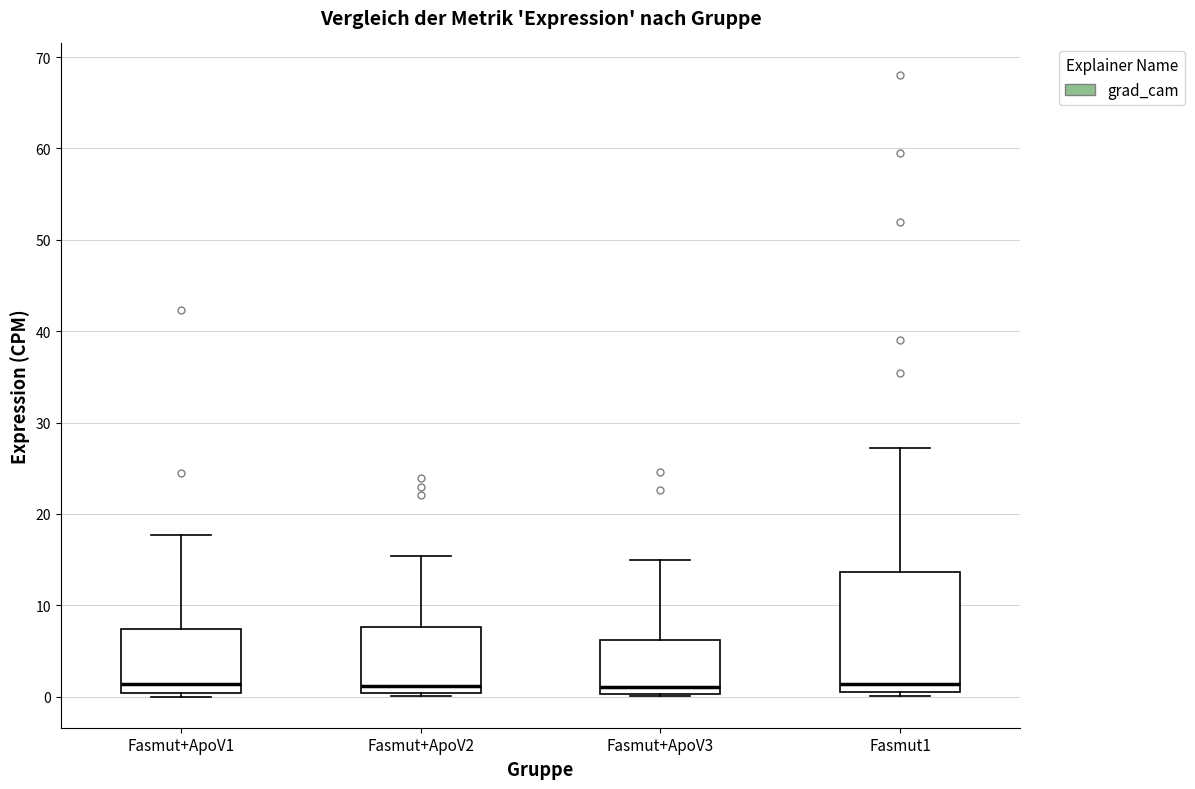

Reading left to right, read every box against the y-axis: the position of its median line, the range the box covers, and the ends of its whiskers. The values are not printed on the chart, so give them approximately, as read against the axis.

Fasmut+ApoV1: median 1, box 0 to 7, whiskers 0 (just below the box's lower edge) to 18
Fasmut+ApoV2: median 1, box 0 to 8, whiskers 0 (just below the box's lower edge) to 15
Fasmut+ApoV3: median 1, box 0 to 6, whiskers 0 to 15
Fasmut1: median 1, box 0 to 14, whiskers 0 (just below the box's lower edge) to 27